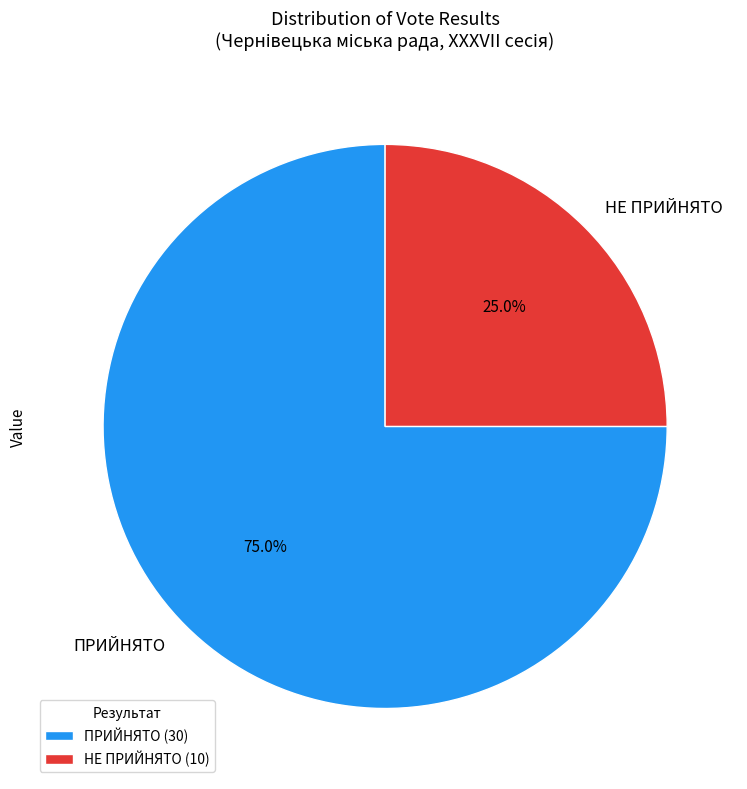

Rank the categories by value from lowest to highest.

НЕ ПРИЙНЯТО, ПРИЙНЯТО